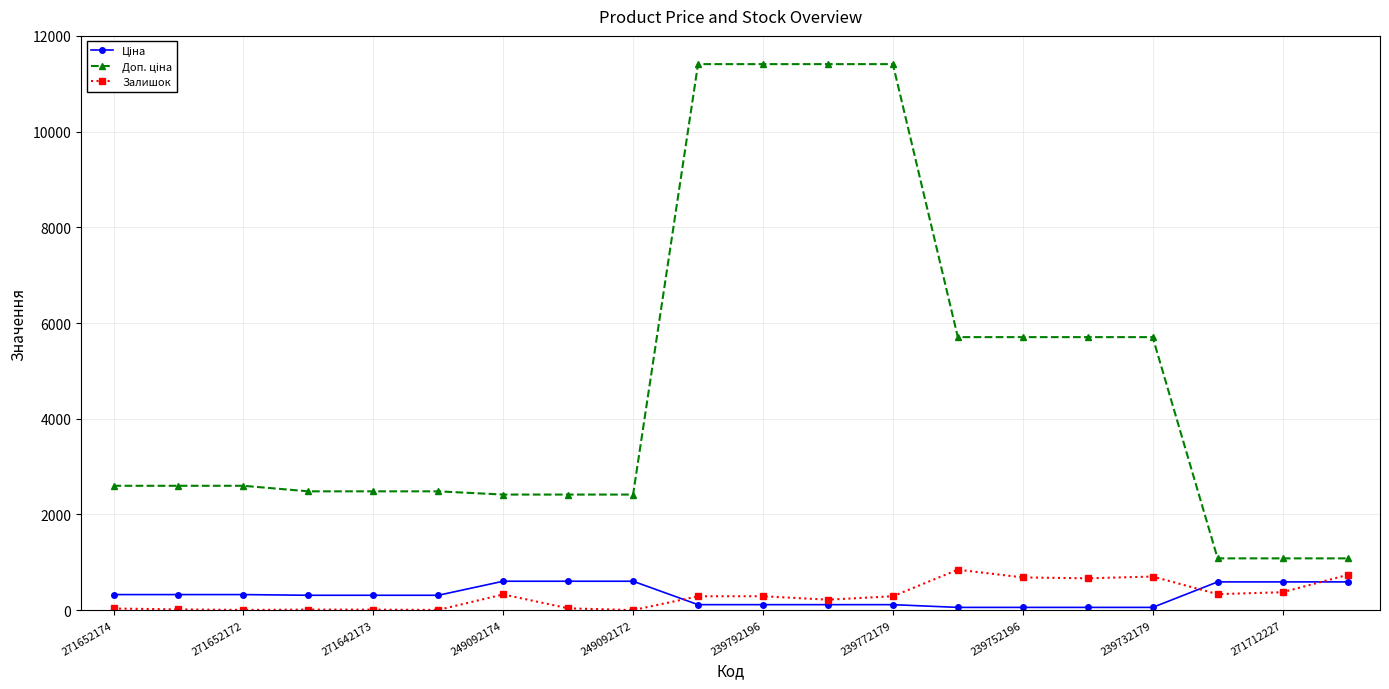

What is the greatest value displayed?

11410.0